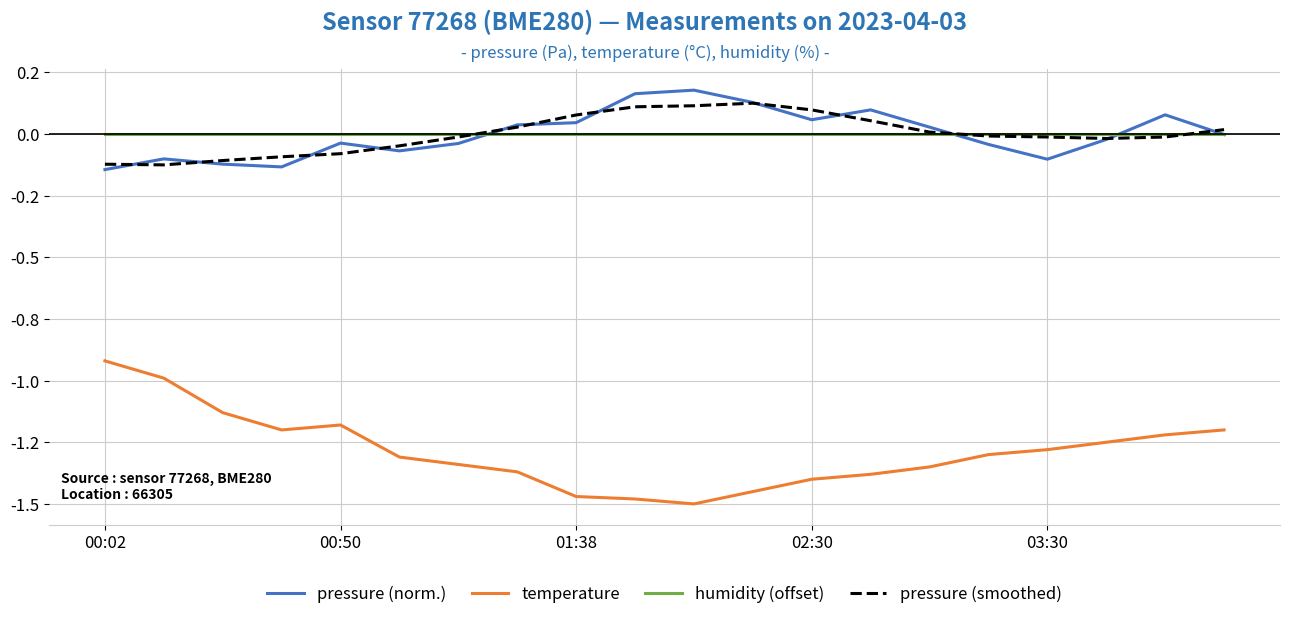

At how many categories does at least one series exceed -1?

20